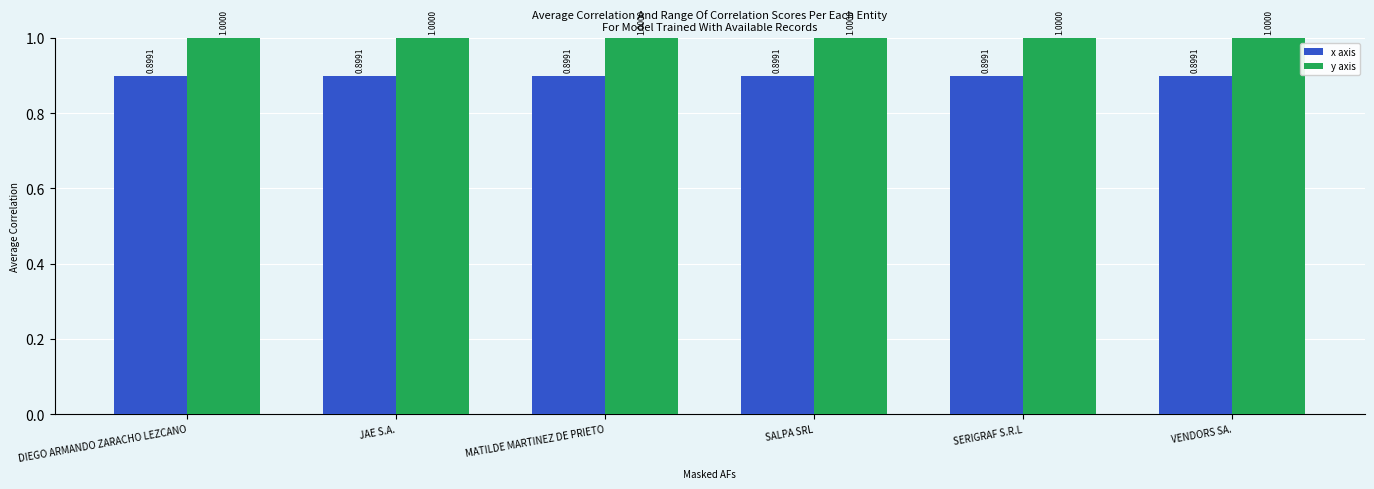

True or false: y axis has a value of 1.5 at VENDORS SA..

False